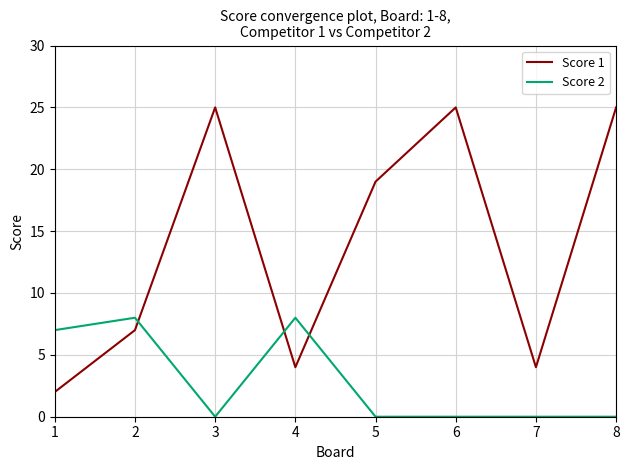

What is the spread (max minus min) of values at 7?

4